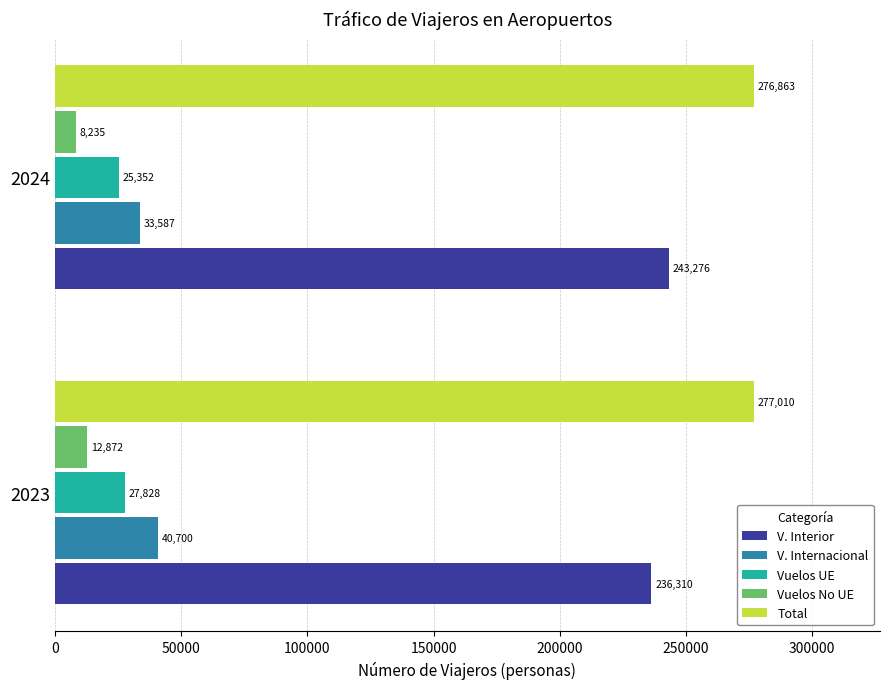

What is the total value across all series at 2023?

594720